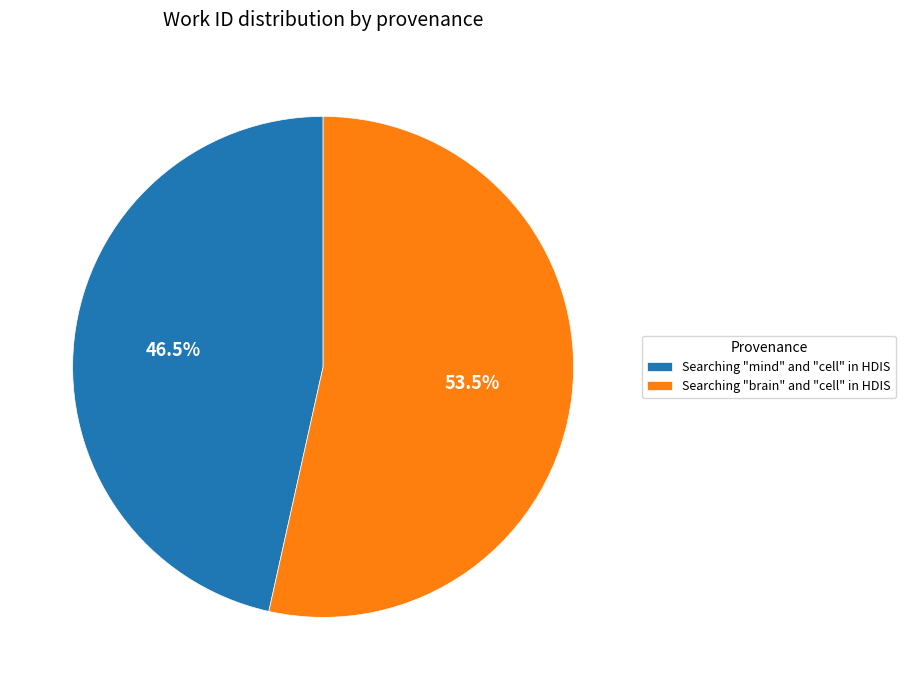

Which slice is the largest?

Searching "brain" and "cell" in HDIS